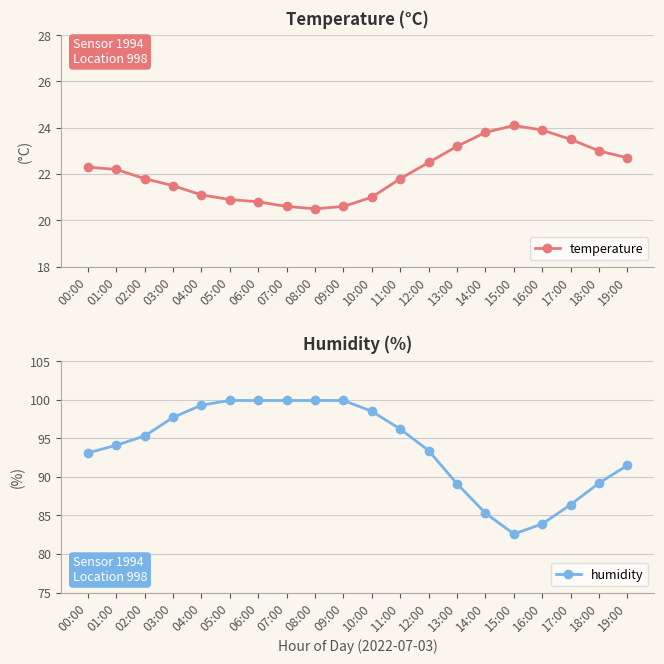

List the series in order of their overall mean, highest first.

humidity, temperature